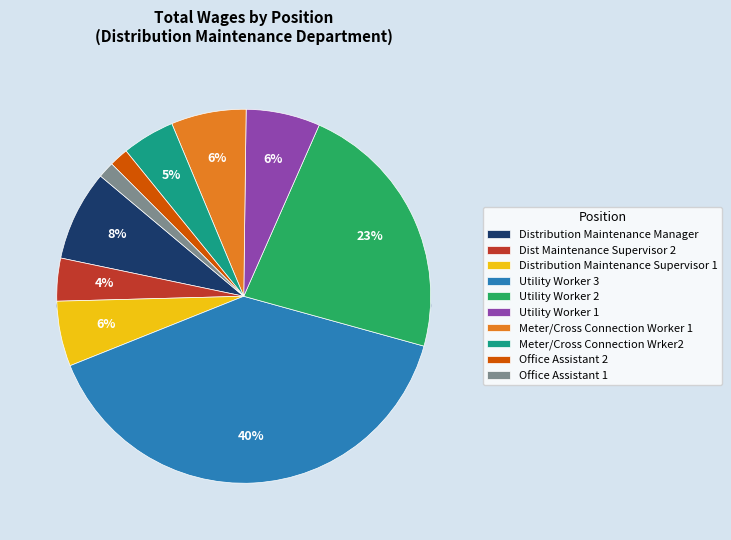

Is the sum of Utility Worker 3 and Distribution Maintenance Supervisor 1 greater than half?

No